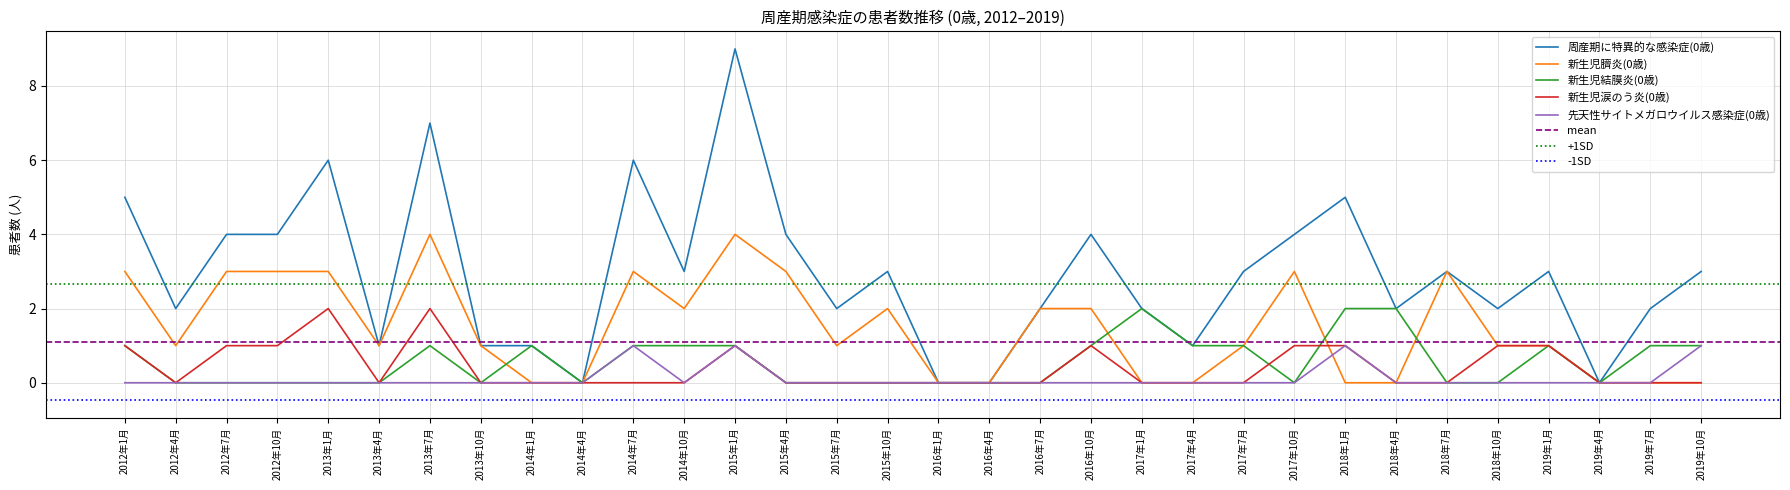

True or false: 新生児涙のう炎(0歳) and 周産期に特異的な感染症(0歳) cross at least once.

False